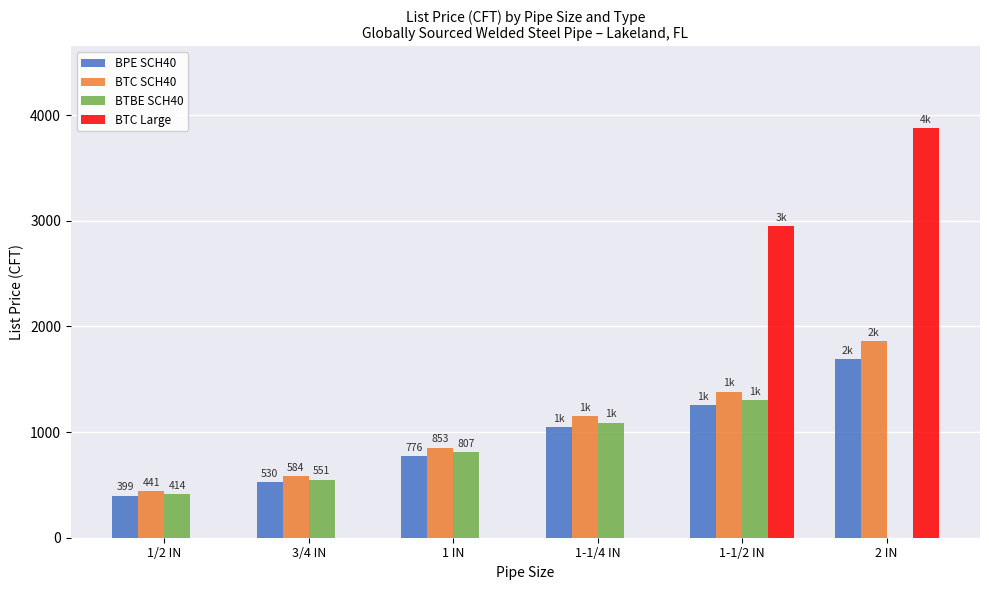

Which series has the largest range (max minus min)?

BTC Large